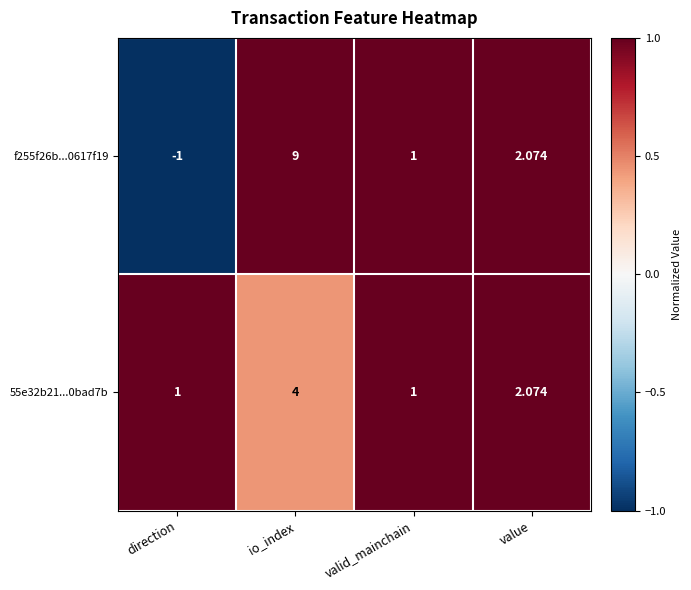

At which category is the sum across all series the highest?

io_index